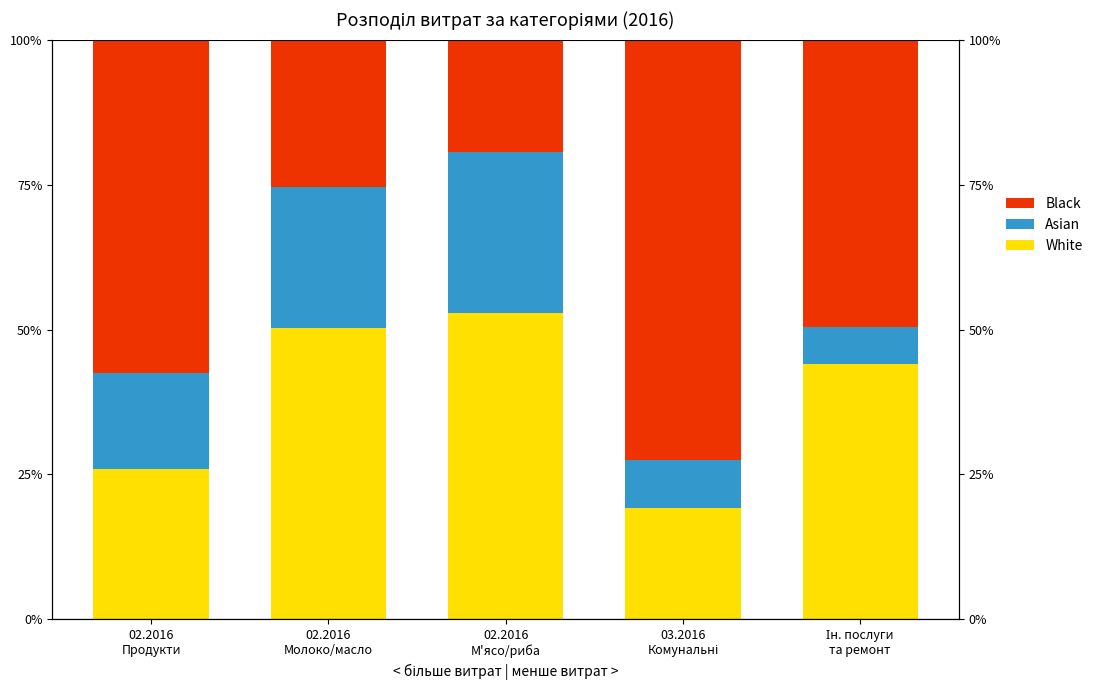

What is the maximum value for Black?

72.6